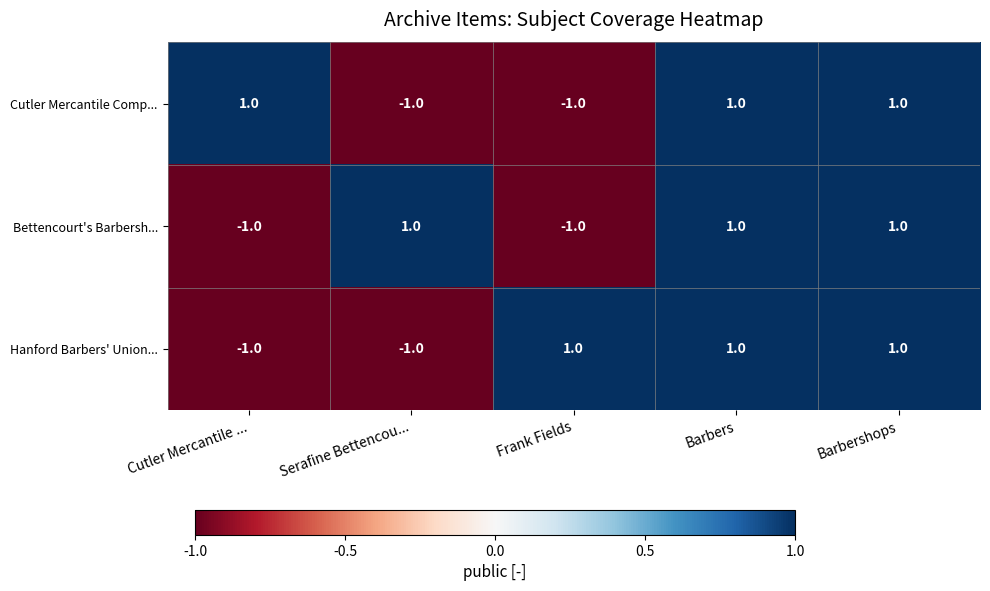

Count the Cutler Mercantile Comp... values in the range -1 to 1.

5